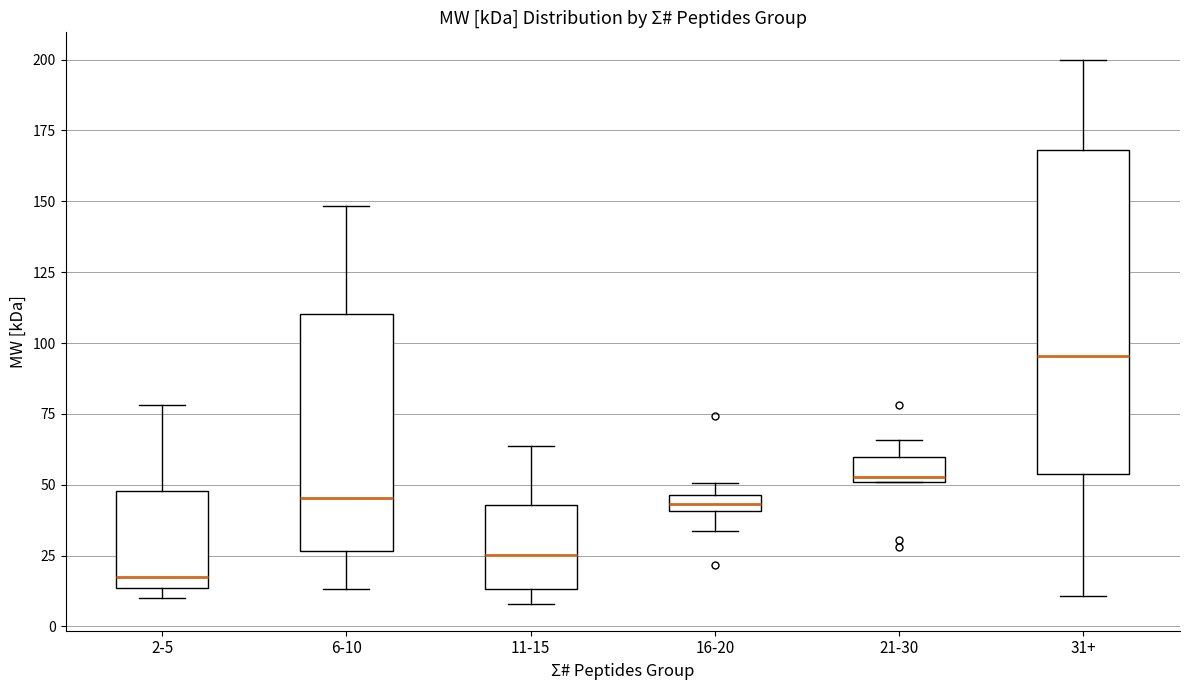

Comparing the boxes themselves (not the whiskers), which one is the tallest?

31+